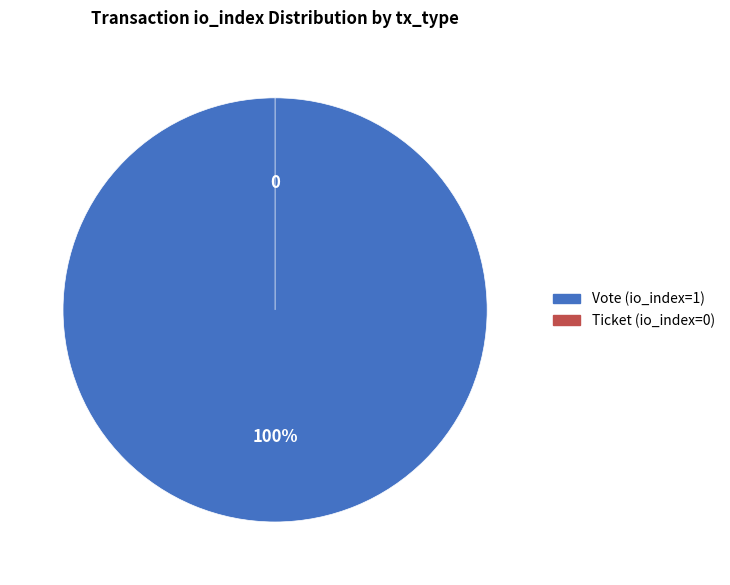

Is there any slice that represents more than half of the pie?

Yes